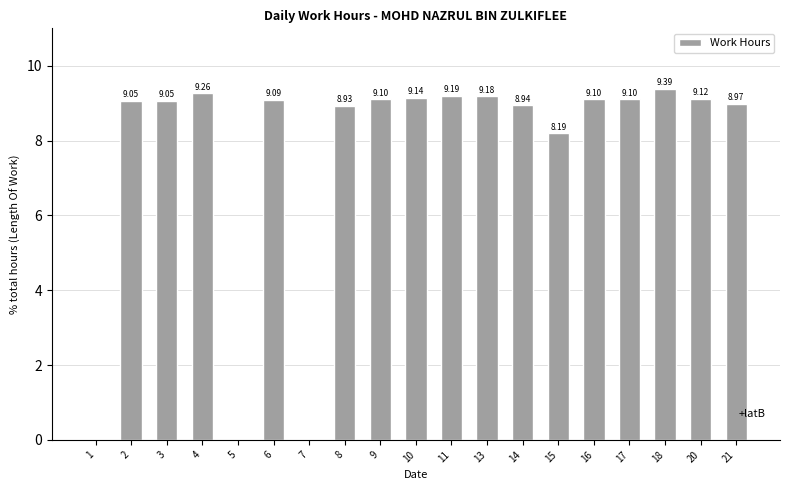

Reading left to right, extract all data points from this chart.

1=0.0	2=9.1	3=9.1	4=9.3	5=0.0	6=9.1	7=0.0	8=8.9	9=9.1	10=9.1	11=9.2	13=9.2	14=8.9	15=8.2	16=9.1	17=9.1	18=9.4	20=9.1	21=9.0